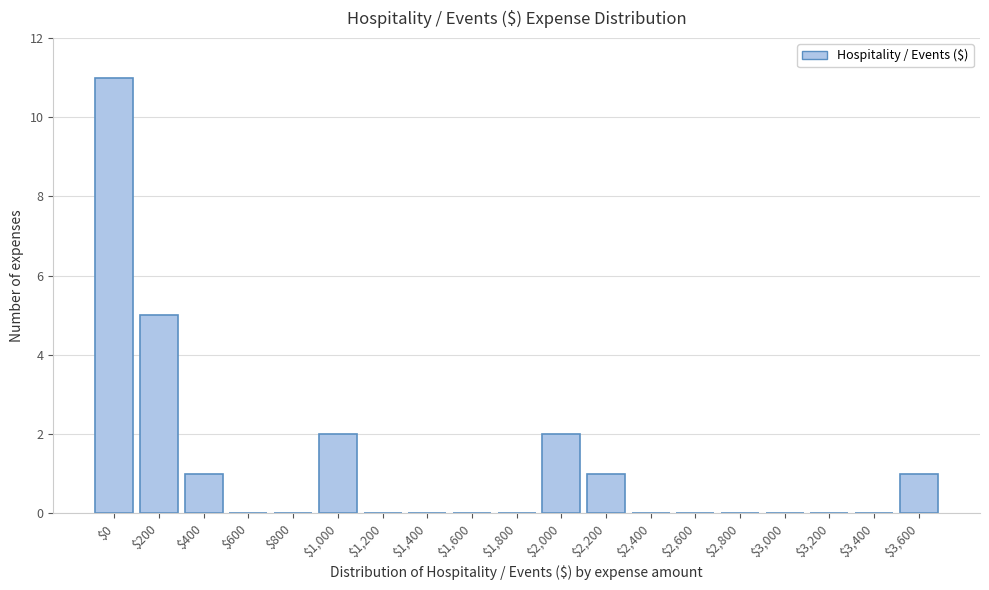

The value at $1,400 is 0. True or false?

True